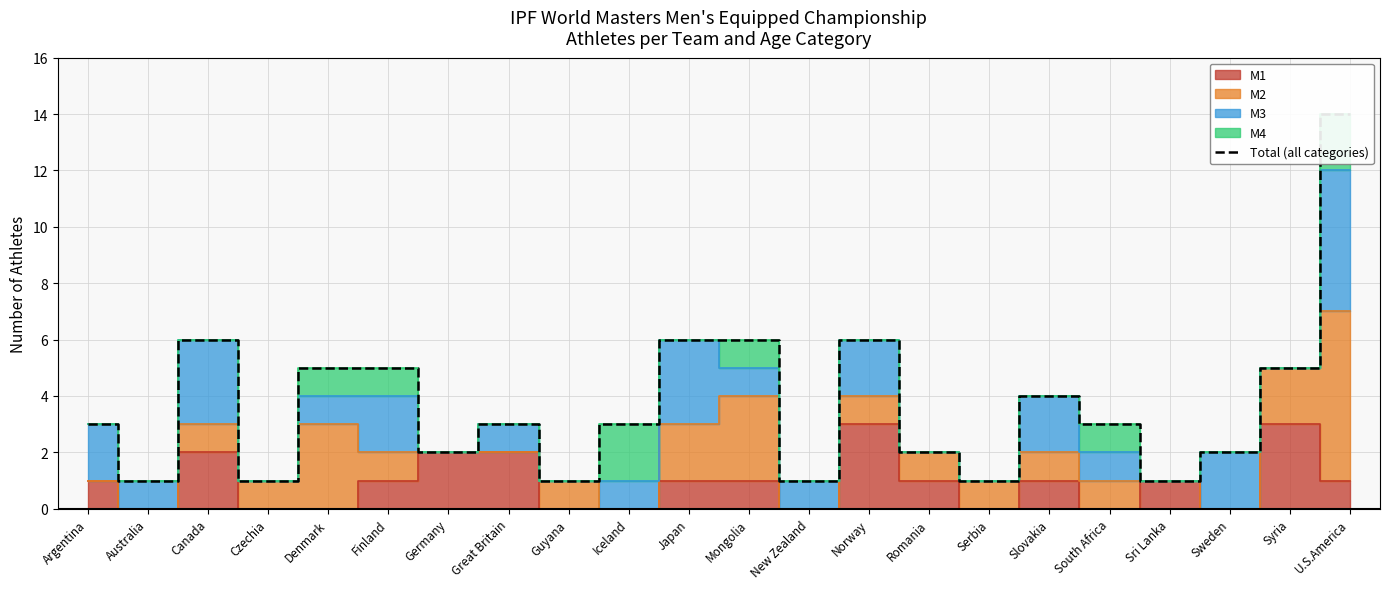

What is the difference between the maximum and second lowest values?

13